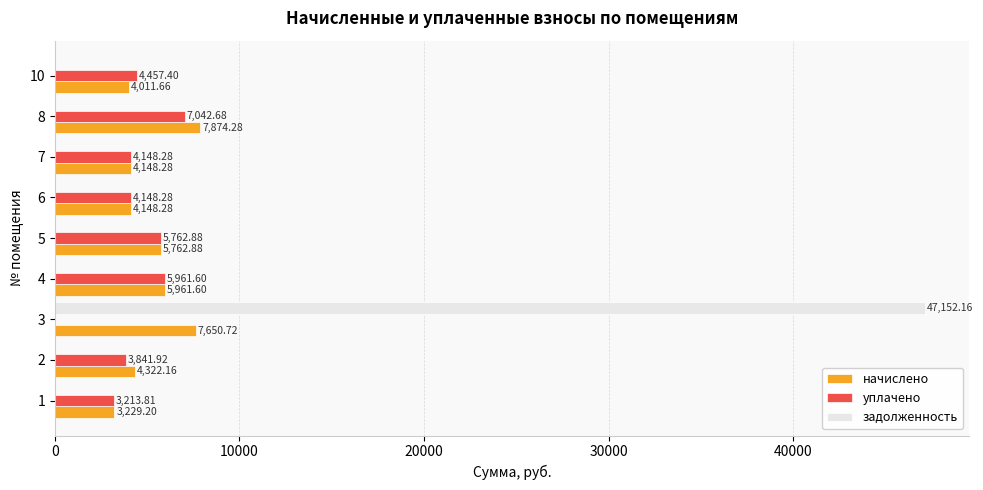

At which category is the sum across all series the highest?

3